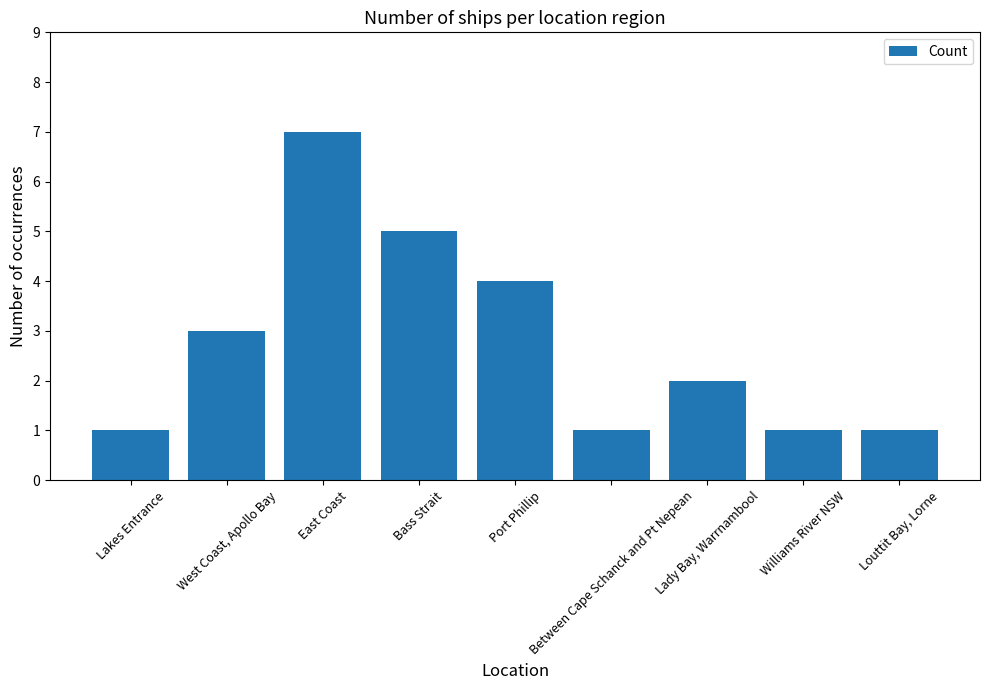

The chart shows a value of 1 at Between Cape Schanck and Pt Nepean. True or false?

True